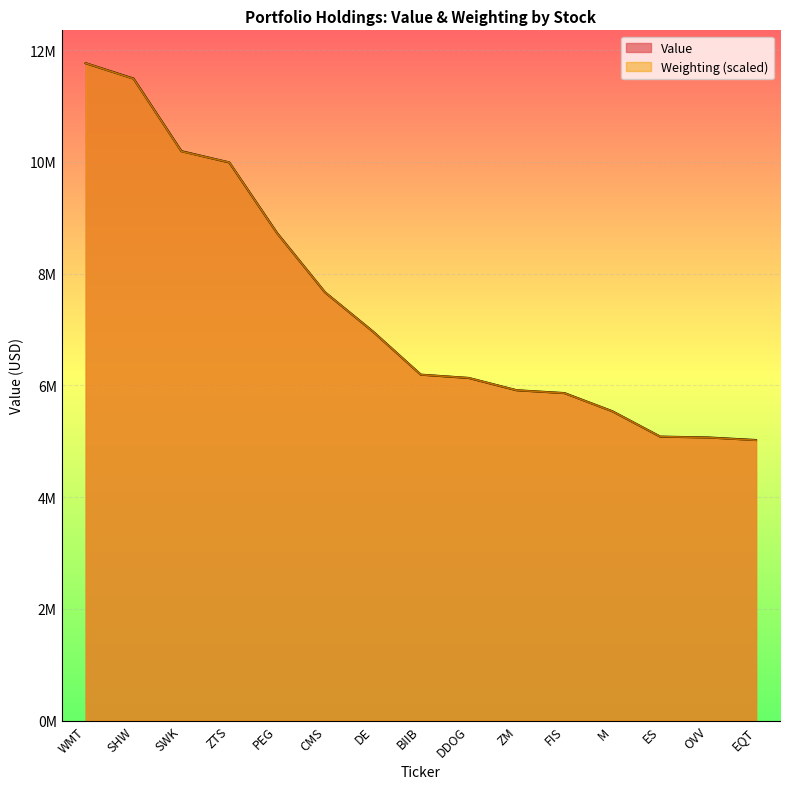

Where is Weighting nearest to the value 8390841?

PEG